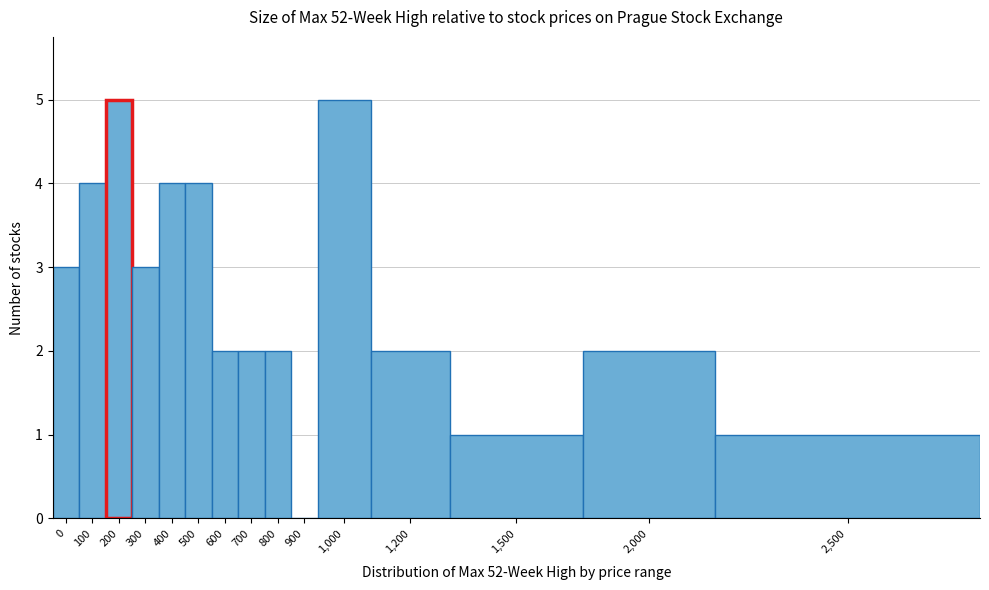

Reading right to left, list all the values displayed in this chart.

2,500=1	2,000=2	1,500=1	1,200=2	1,000=5	900=0	800=2	700=2	600=2	500=4	400=4	300=3	200=5	100=4	0=3